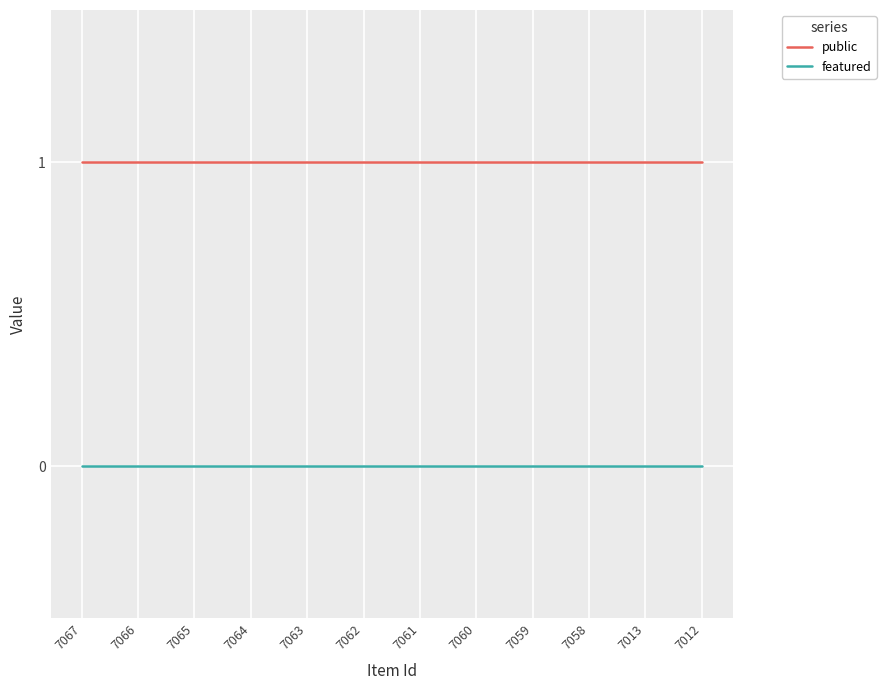

What is the sum of all public values?

12